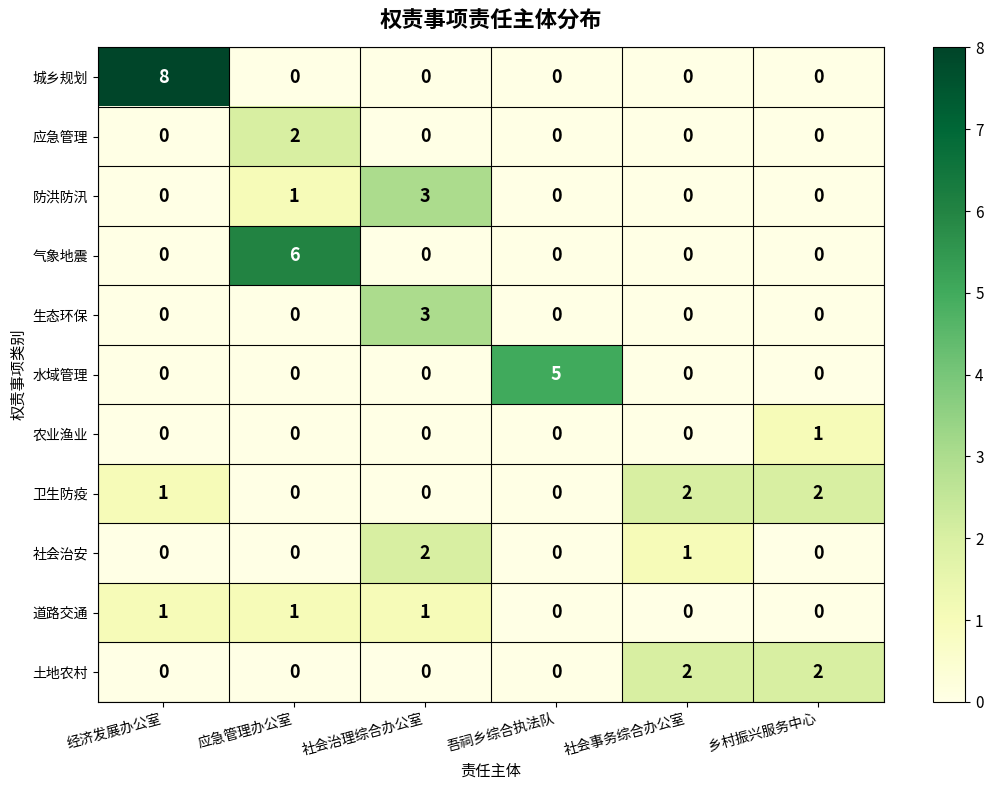

Which category has the highest value in the 社会治安 series?

社会治理综合办公室